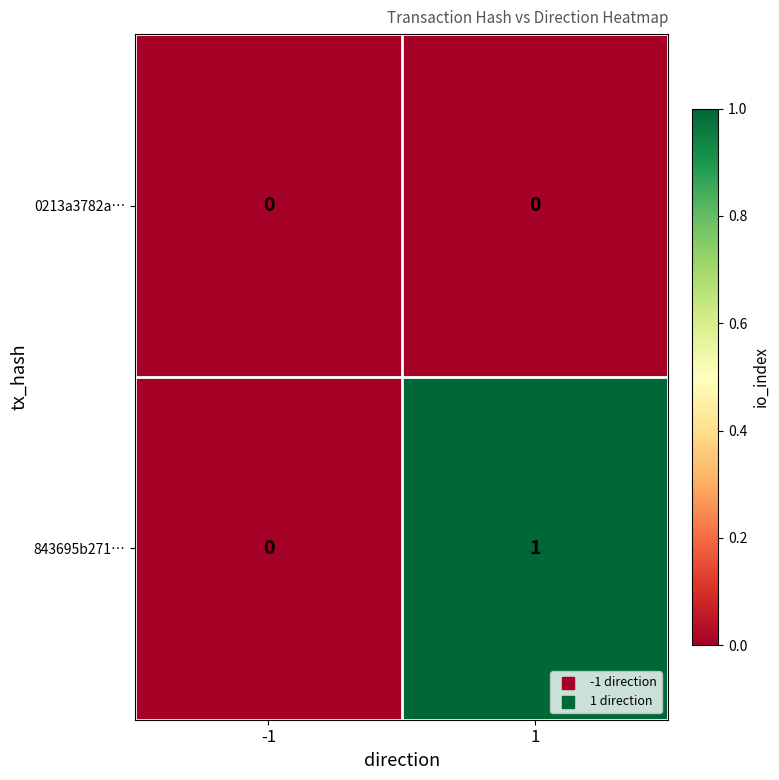

Rank the series at 1 from lowest to highest value.

0213a3782a…, 843695b271…